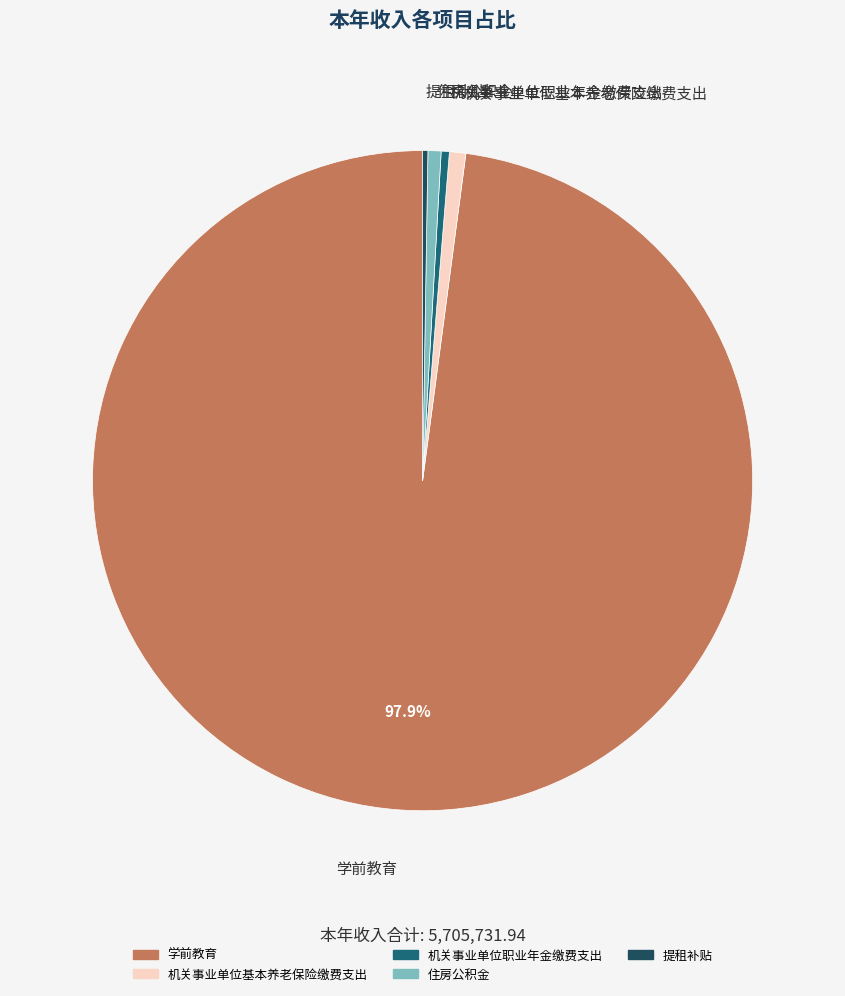

Does 学前教育 account for over 50% of the chart?

Yes